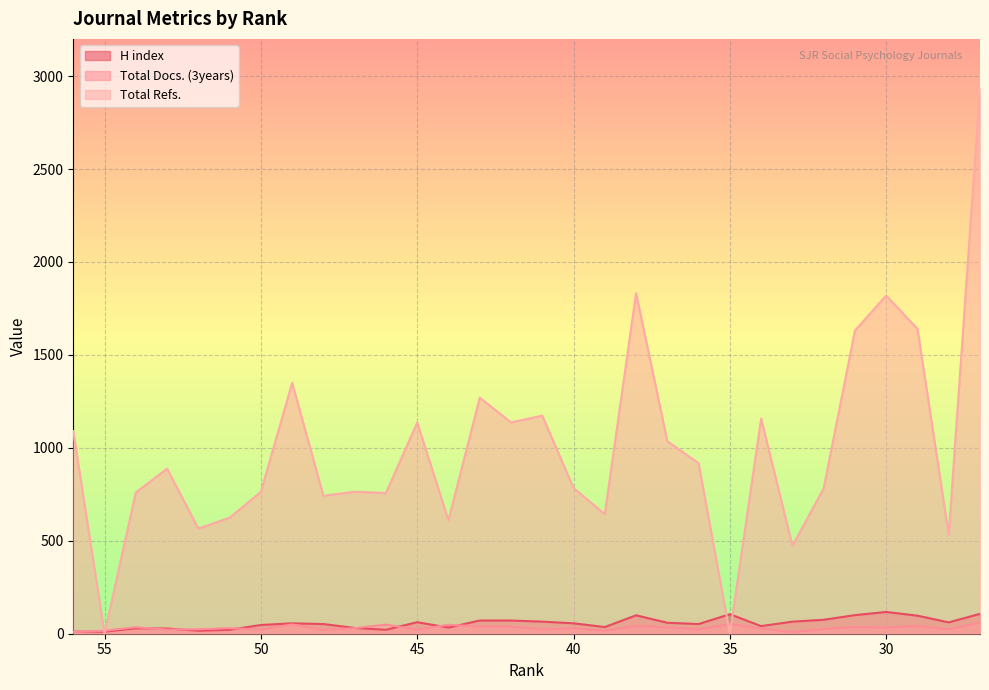

The Total Refs. series shows 447 at 39. True or false?

False